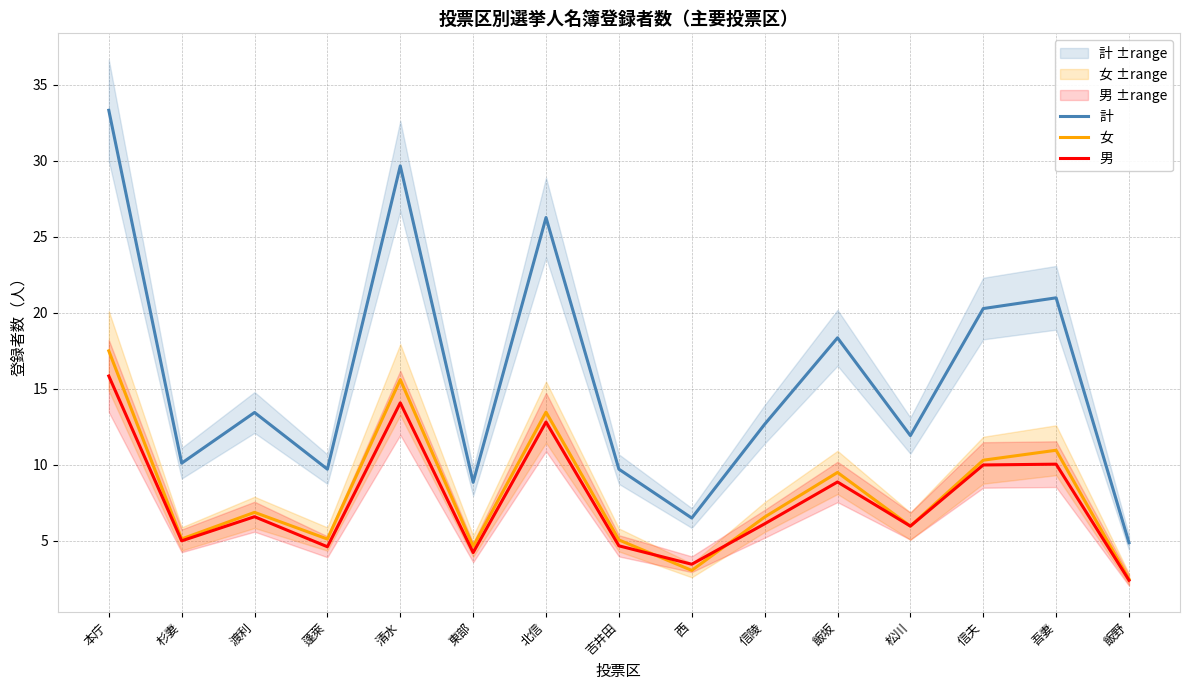

At how many categories does at least one series exceed 5?

14